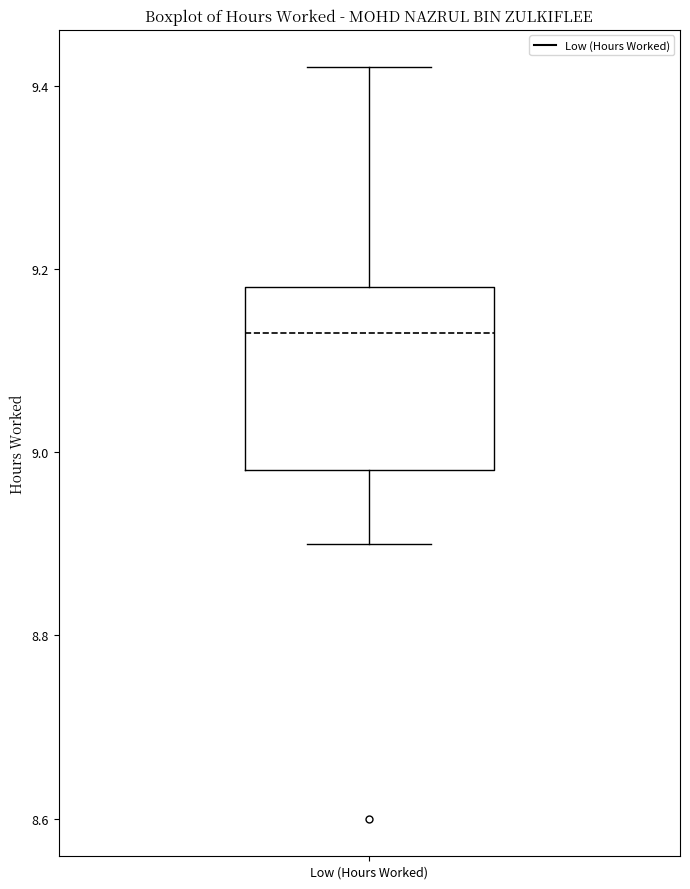

Where does the median line of the box for Low (Hours Worked) sit on the y-axis? The values are not printed on the chart, so give them approximately, as read against the axis.

9.14